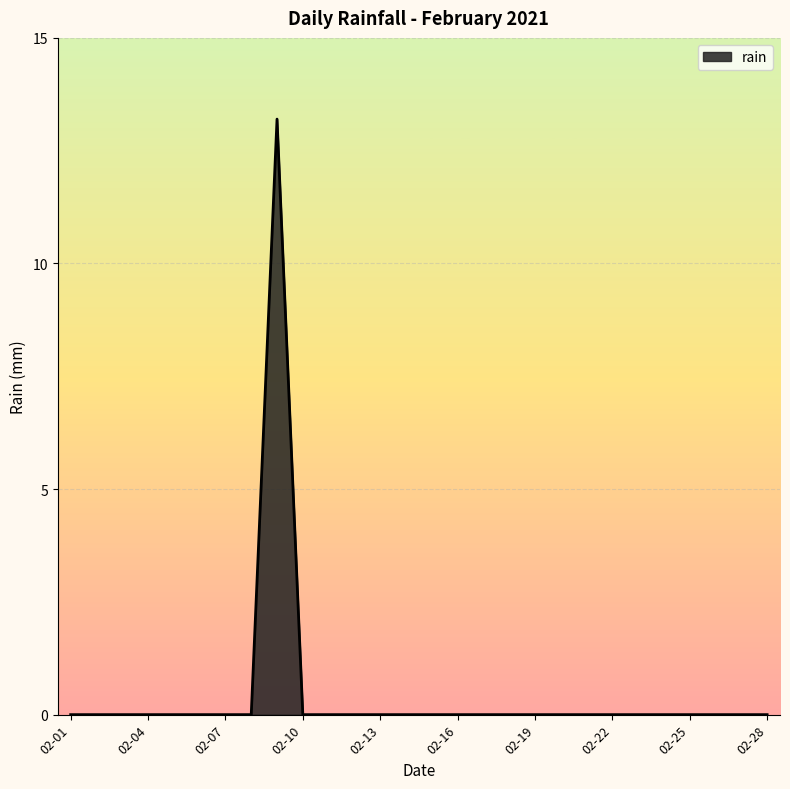

What is the difference between the maximum and minimum values?

13.2